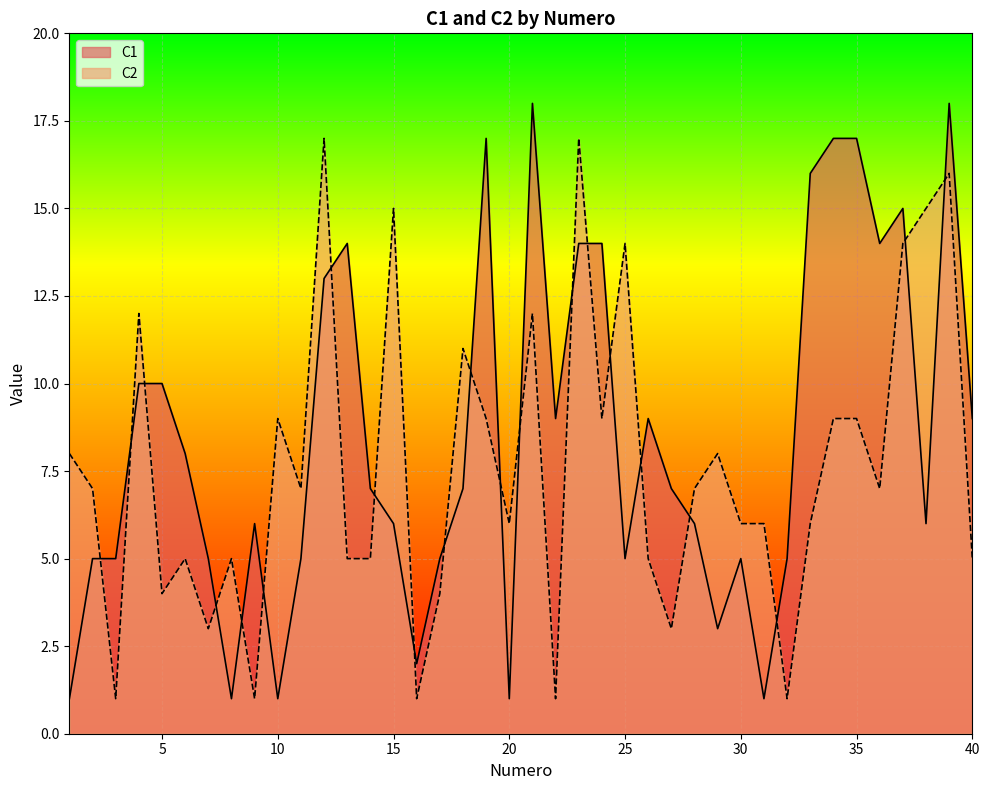

Is the value of C1 at 10 greater than the value of C2 at 29?

No